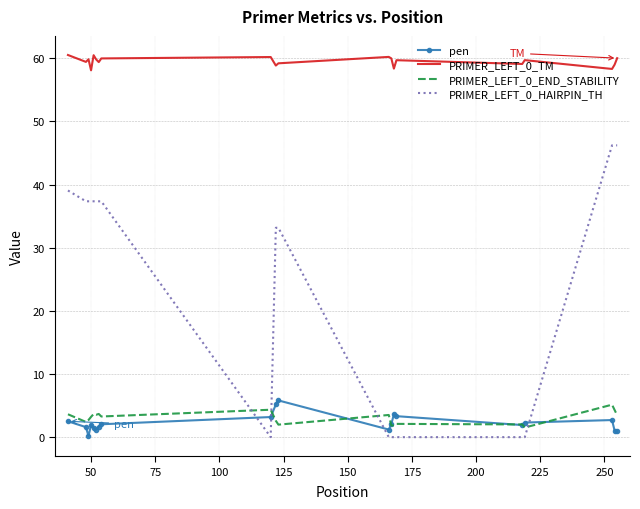

Which series has the largest total across all categories?

PRIMER_LEFT_0_TM